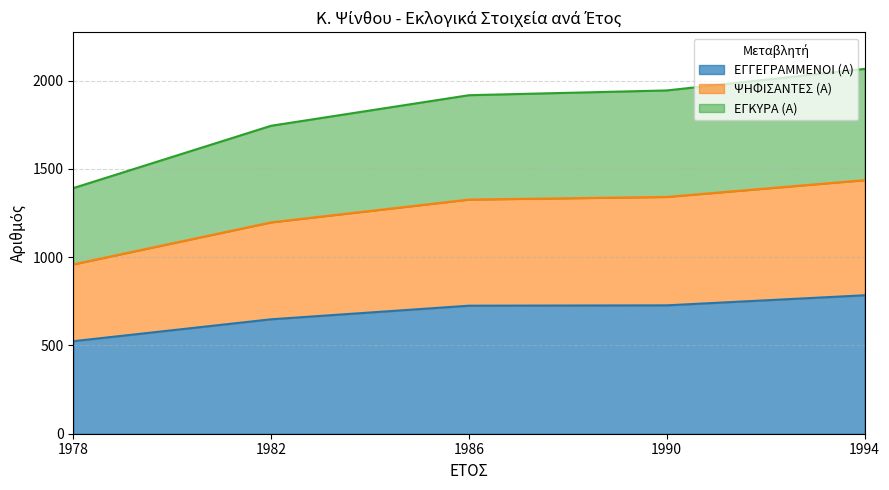

What is the total value across all series at 1990?

1944